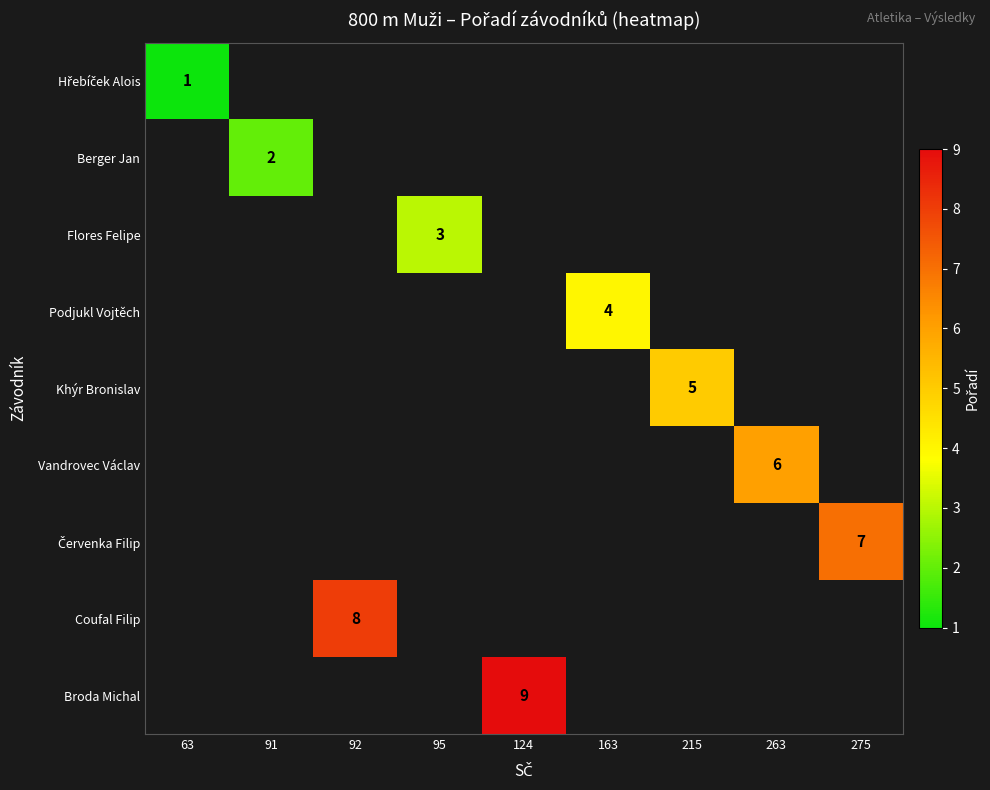

The Podjukl Vojtěch series shows 4 at 163. True or false?

True